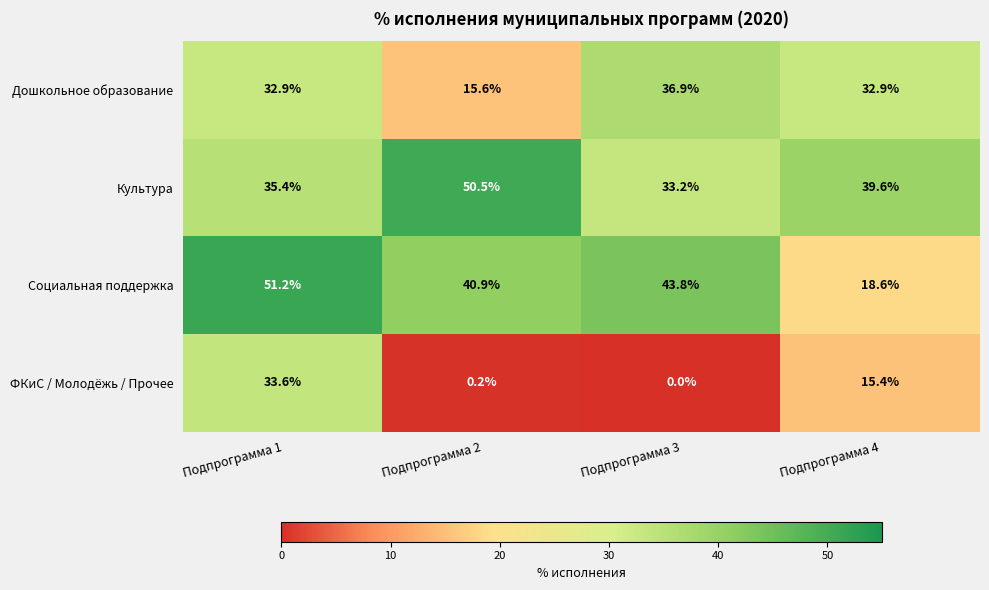

List the series in order of their peak value, highest first.

Социальная поддержка, Культура, Дошкольное образование, ФКиС / Молодёжь / Прочее